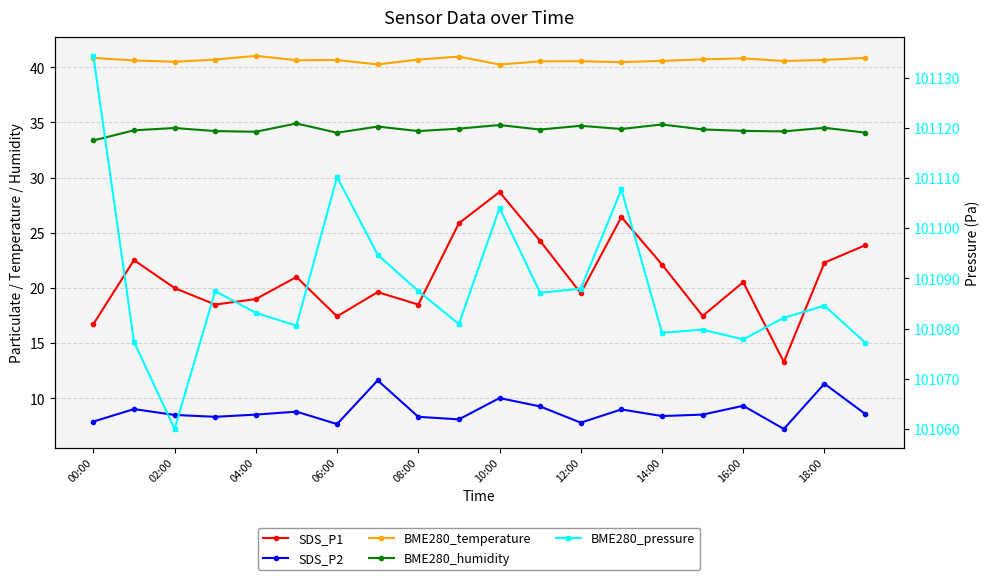

What is the greatest value displayed?

101134.3